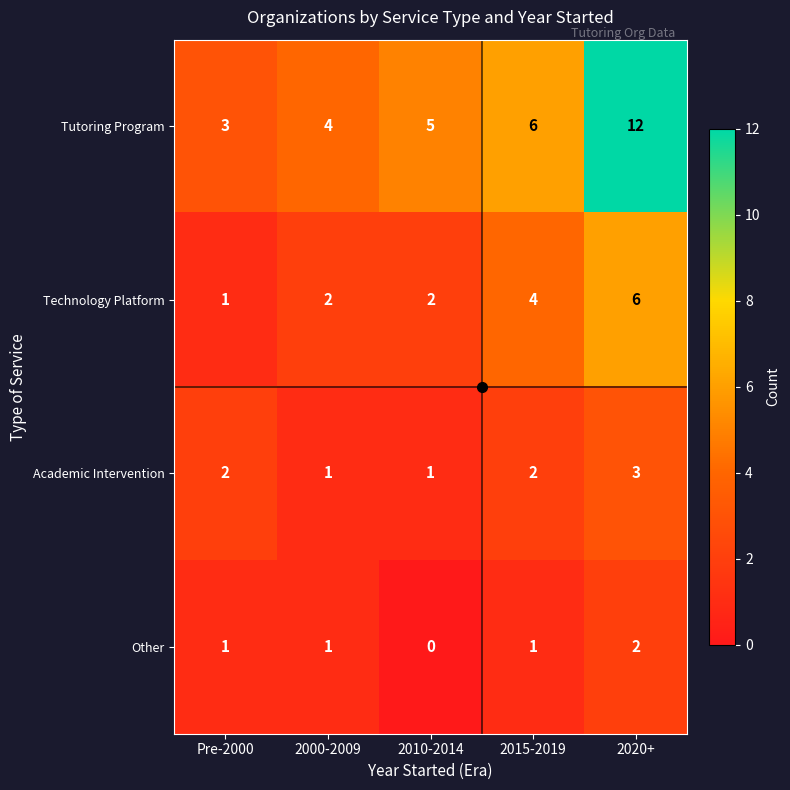

What is the spread (max minus min) of values at 2020+?

10